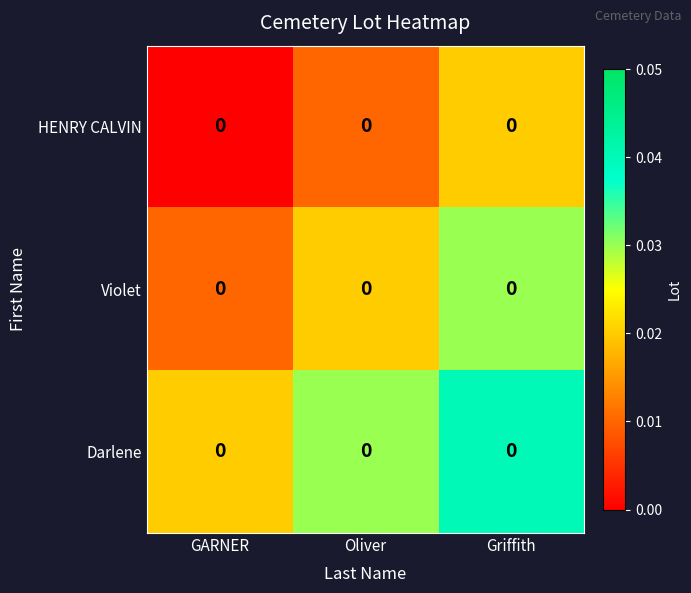

How many Violet values are between 0 and 1?

3